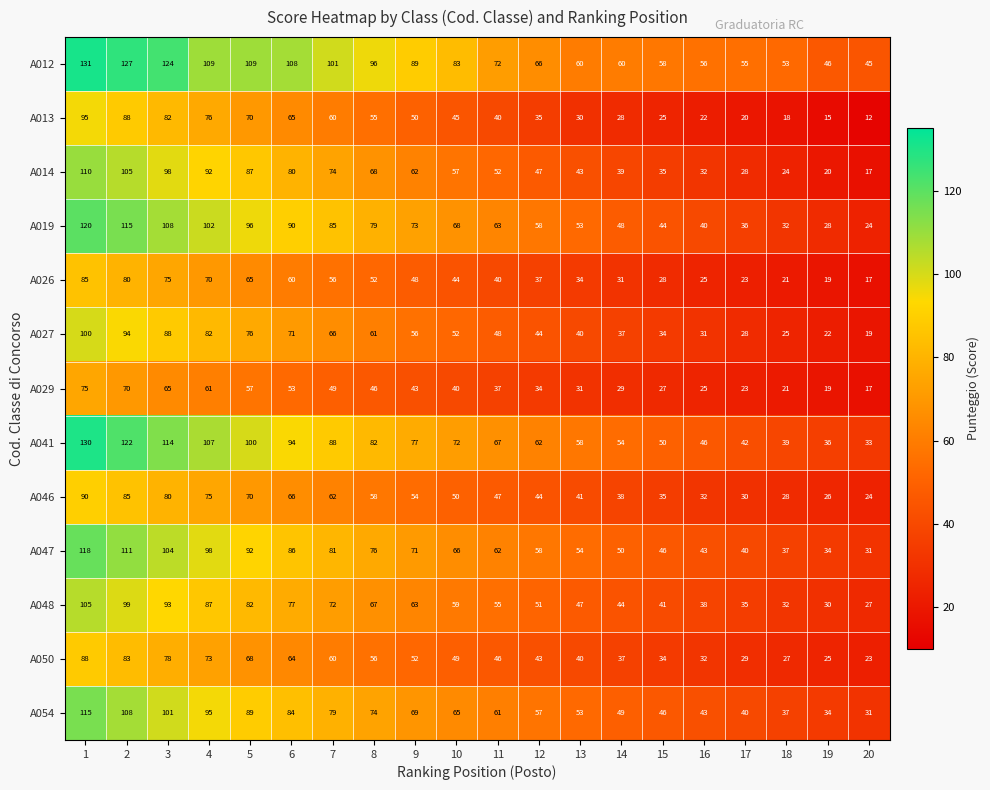

What is the difference between the highest and lowest values at 8?

50